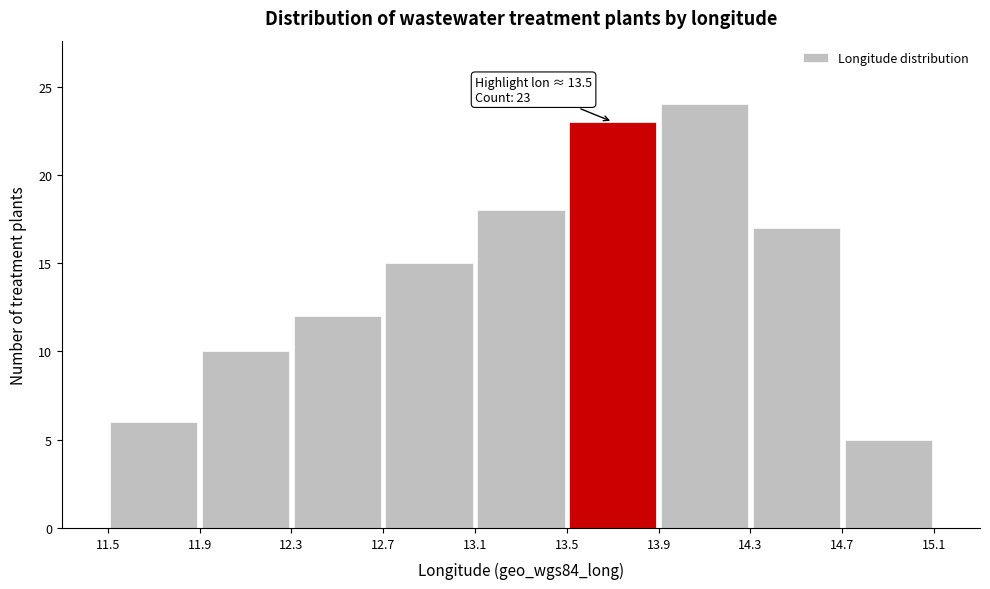

Which range on the x-axis has the tallest bar?

13.9 to 14.3